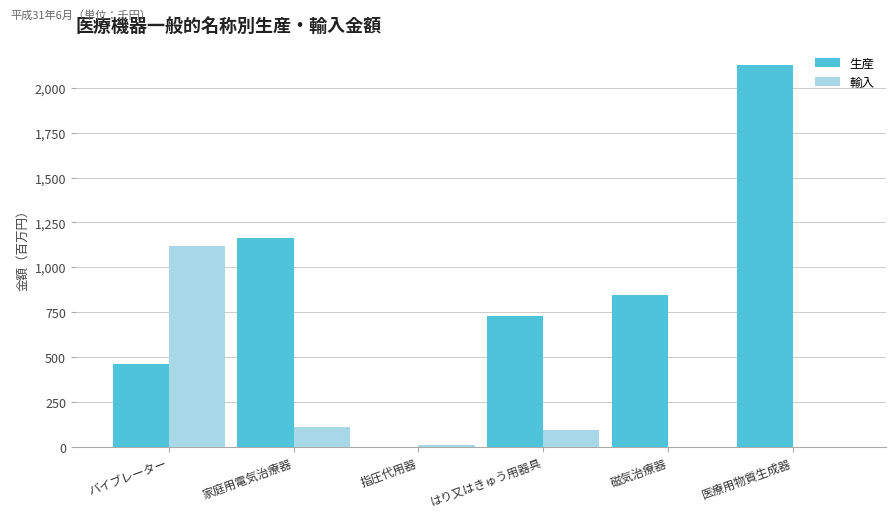

What position from the right is 家庭用電気治療器?

5